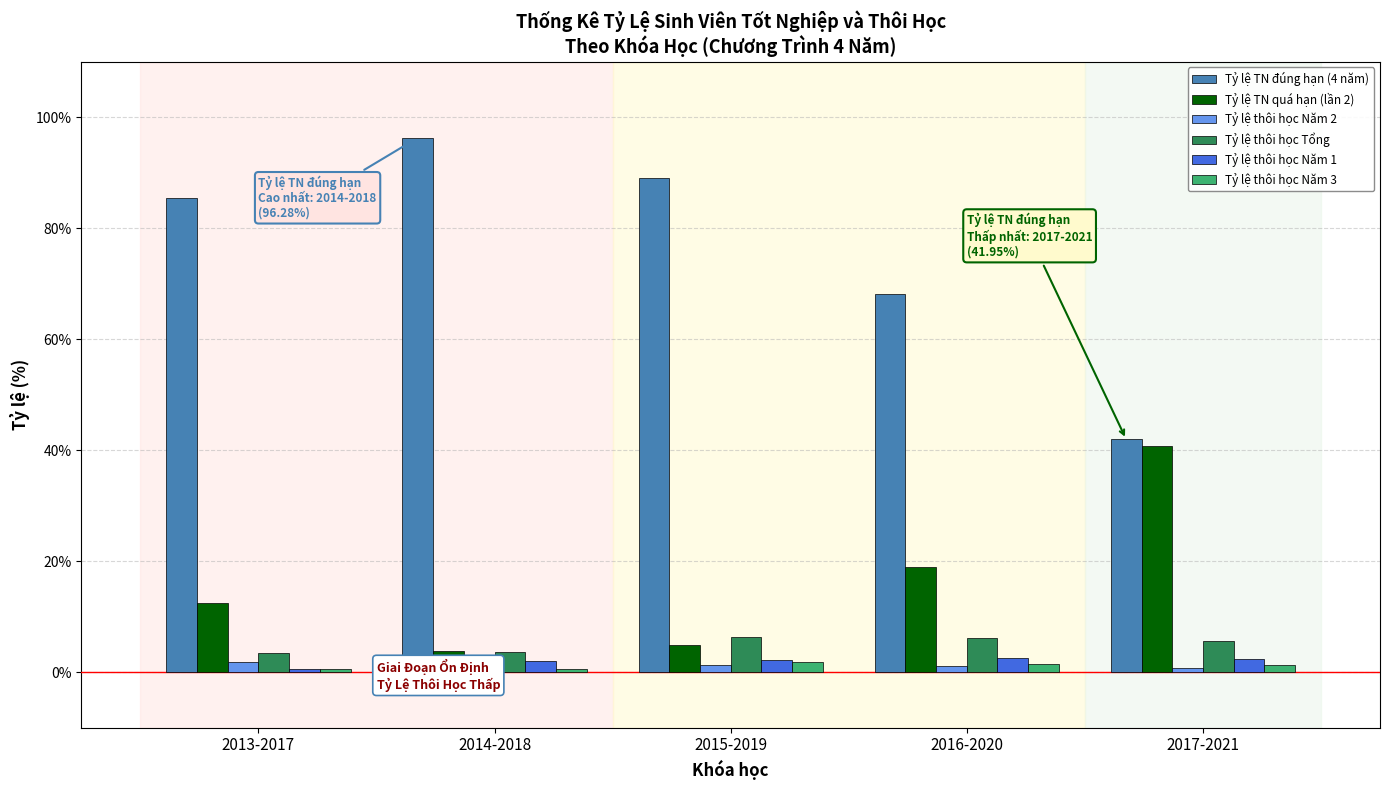

What is the difference between the Tỷ lệ thôi học Năm 1 values at 2013-2017 and 2014-2018?

1.4